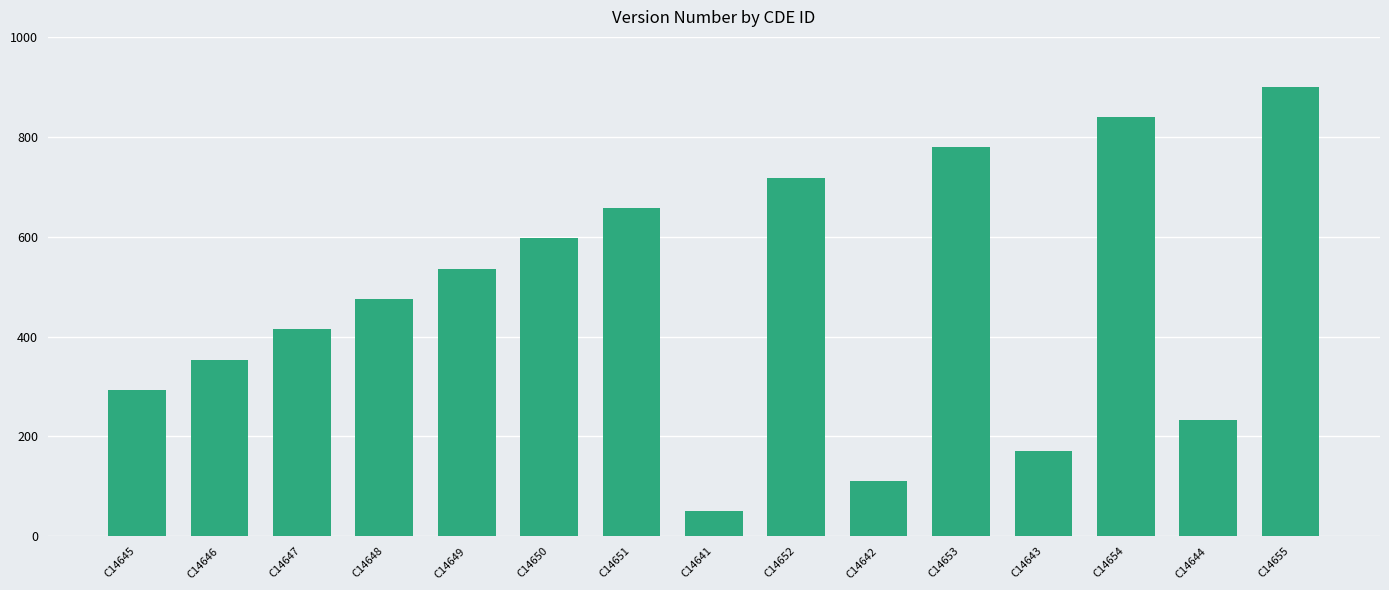

Approximately how many times larger is the value at C14641 compared to C14654?

0.1